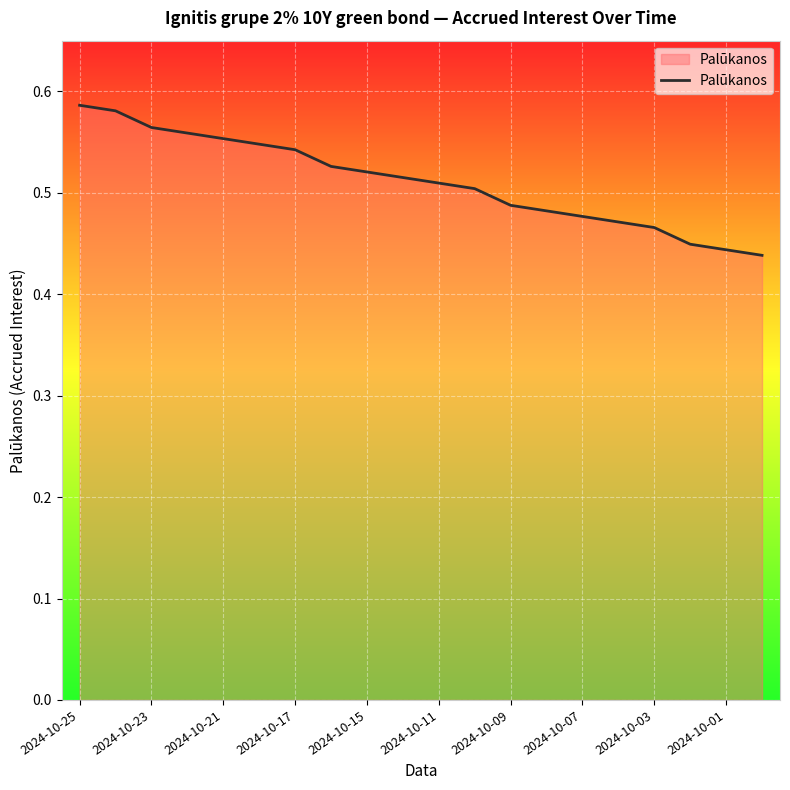

Does the chart display data point markers on the line(s)?

No